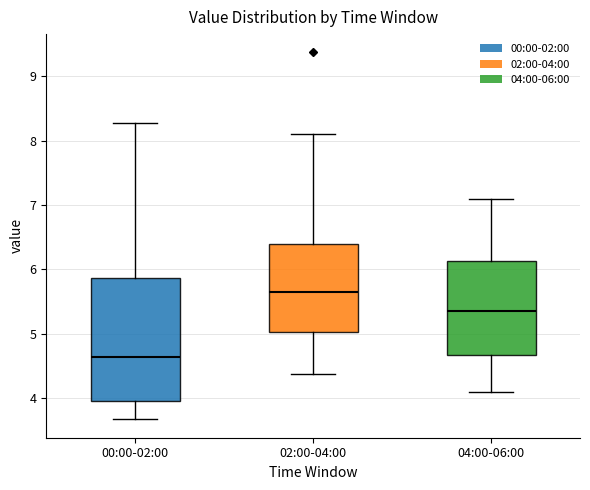

Comparing the boxes themselves (not the whiskers), which one is the tallest?

00:00-02:00